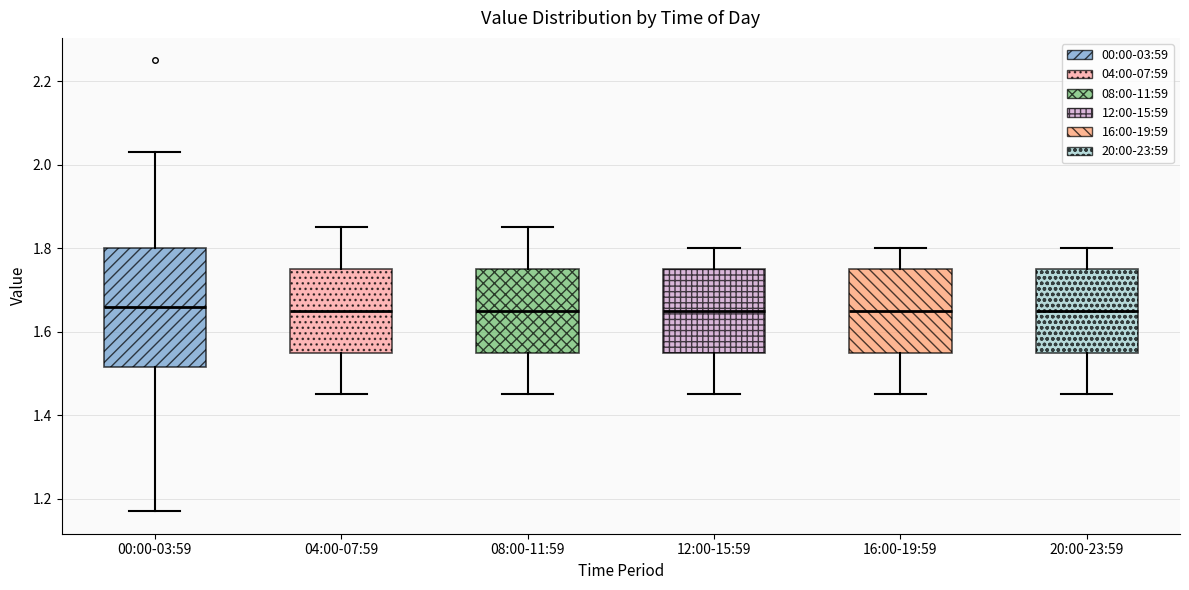

Reading left to right, read every box against the y-axis: the position of its median line, the range the box covers, and the ends of its whiskers. The values are not printed on the chart, so give them approximately, as read against the axis.

00:00-03:59: median 1.66, box 1.52 to 1.80, whiskers 1.18 to 2.04
04:00-07:59: median 1.66, box 1.56 to 1.76, whiskers 1.46 to 1.86
08:00-11:59: median 1.66, box 1.56 to 1.76, whiskers 1.46 to 1.86
12:00-15:59: median 1.66, box 1.56 to 1.76, whiskers 1.46 to 1.80
16:00-19:59: median 1.66, box 1.56 to 1.76, whiskers 1.46 to 1.80
20:00-23:59: median 1.66, box 1.56 to 1.76, whiskers 1.46 to 1.80